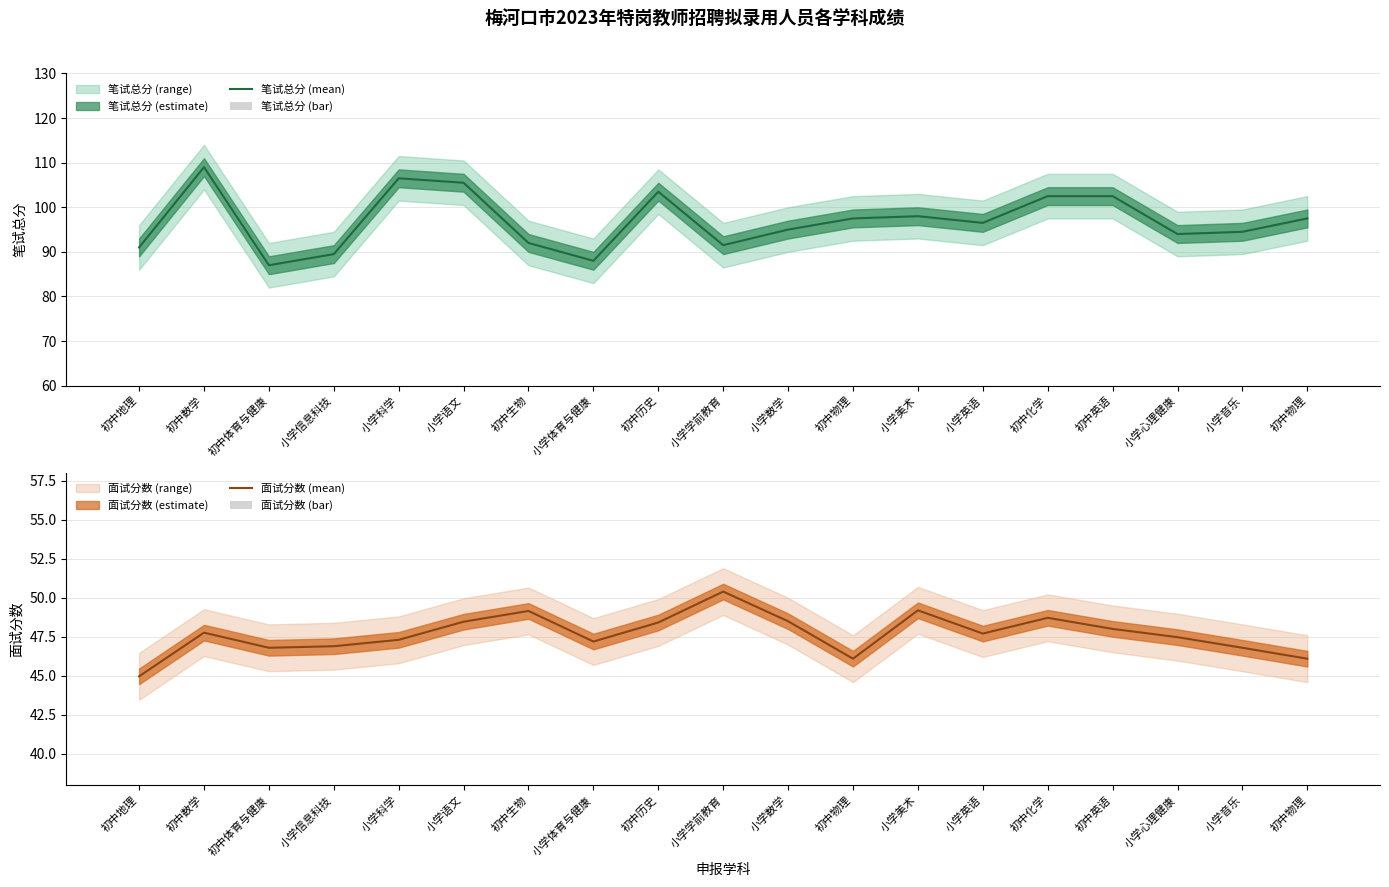

Where does the 面试分数 (mean) series first go above 47?

初中数学